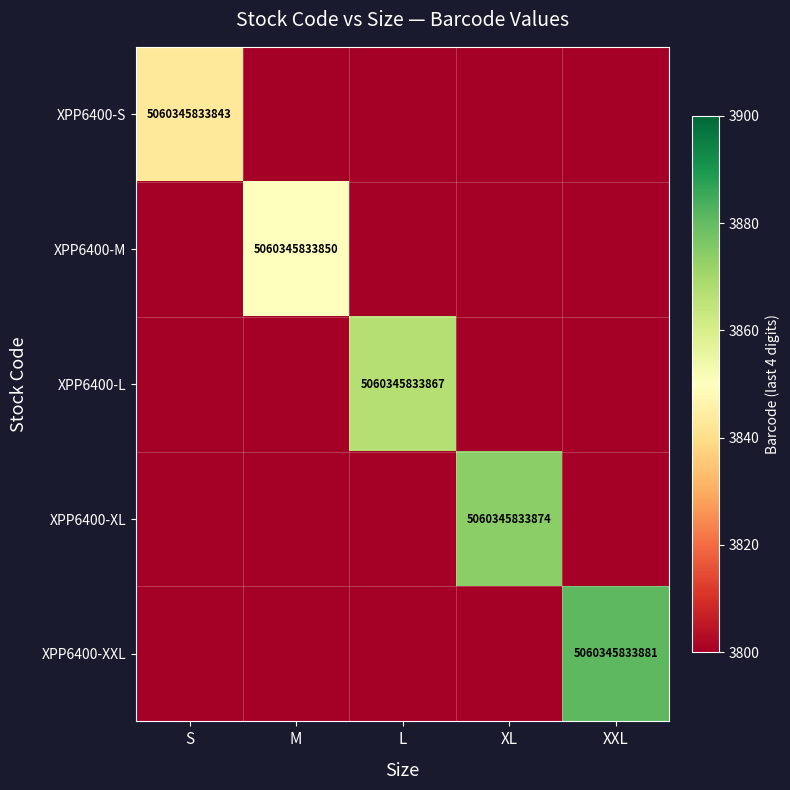

True or false: XPP6400-M has a value of 5060345833850 at M.

True